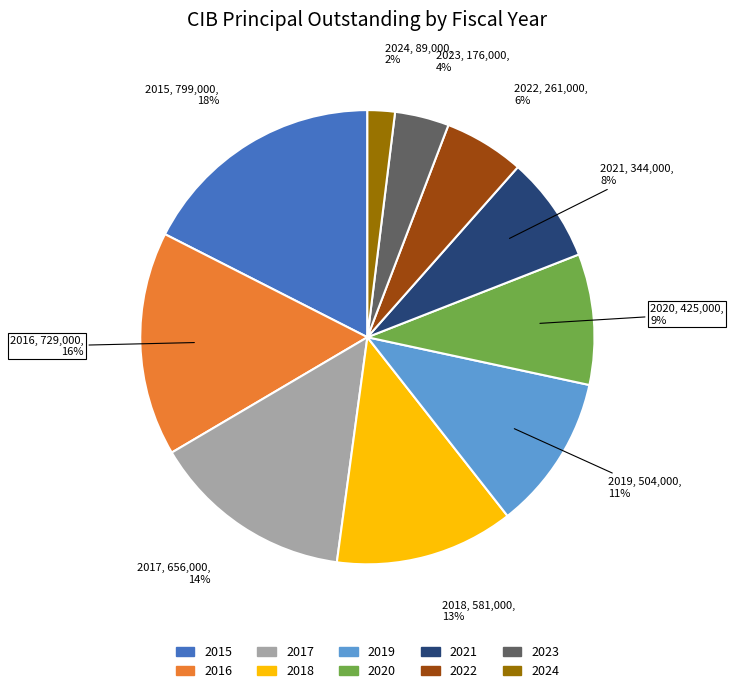

Is 2015 the majority of the pie?

No